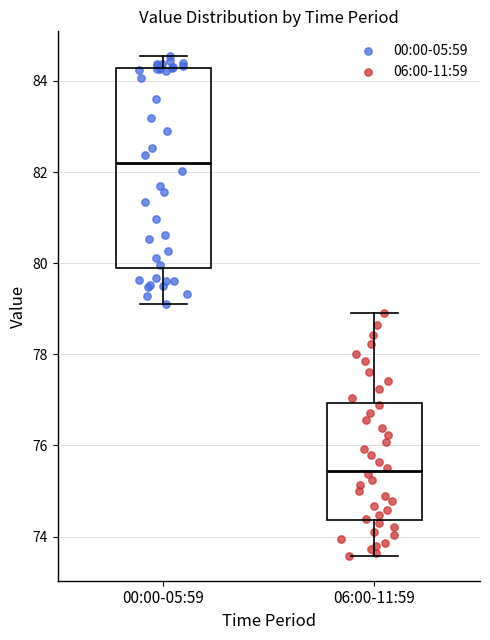

Reading left to right, read every box against the y-axis: the position of its median line, the range the box covers, and the ends of its whiskers. The values are not printed on the chart, so give them approximately, as read against the axis.

00:00-05:59: median 82.2, box 79.8 to 84.2, whiskers 79.2 to 84.6
06:00-11:59: median 75.4, box 74.4 to 77.0, whiskers 73.6 to 79.0